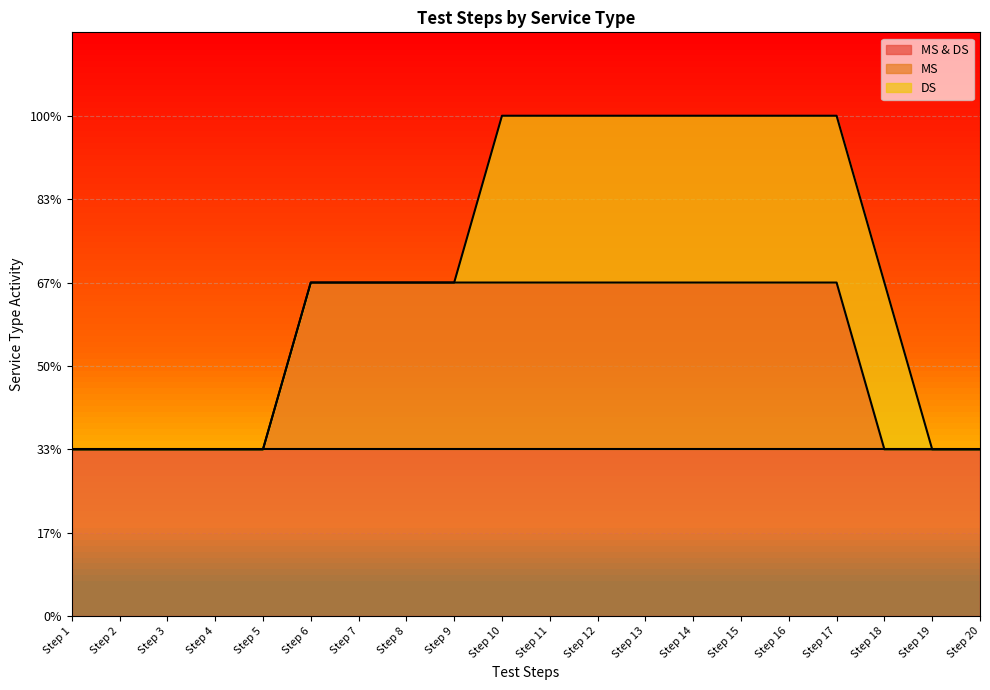

Does the chart display data point markers on the line(s)?

No